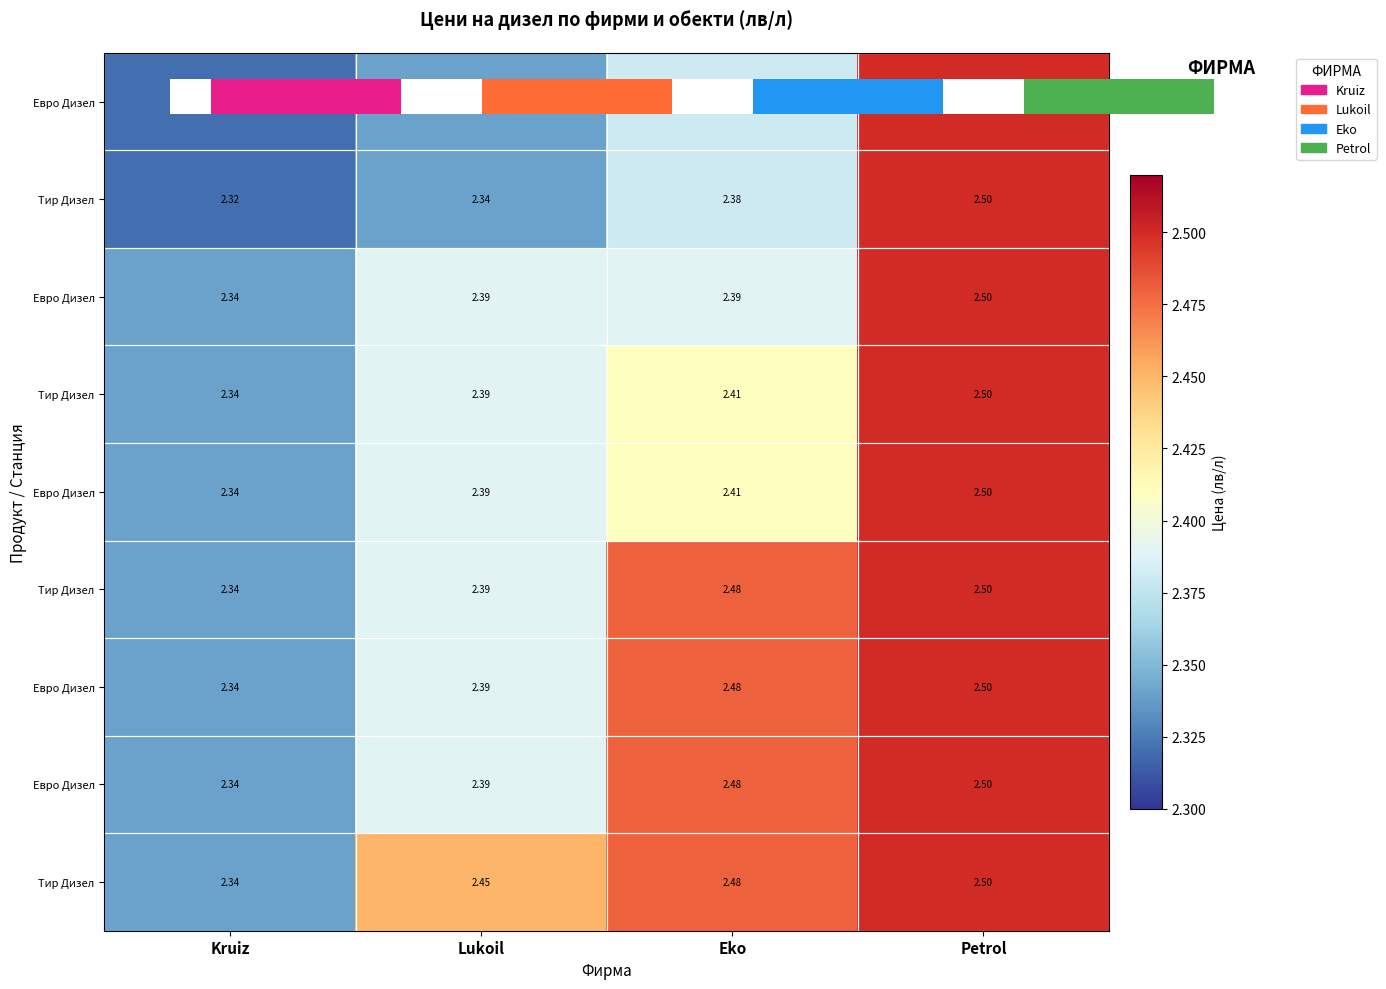

At which category is the sum across all series the highest?

Petrol